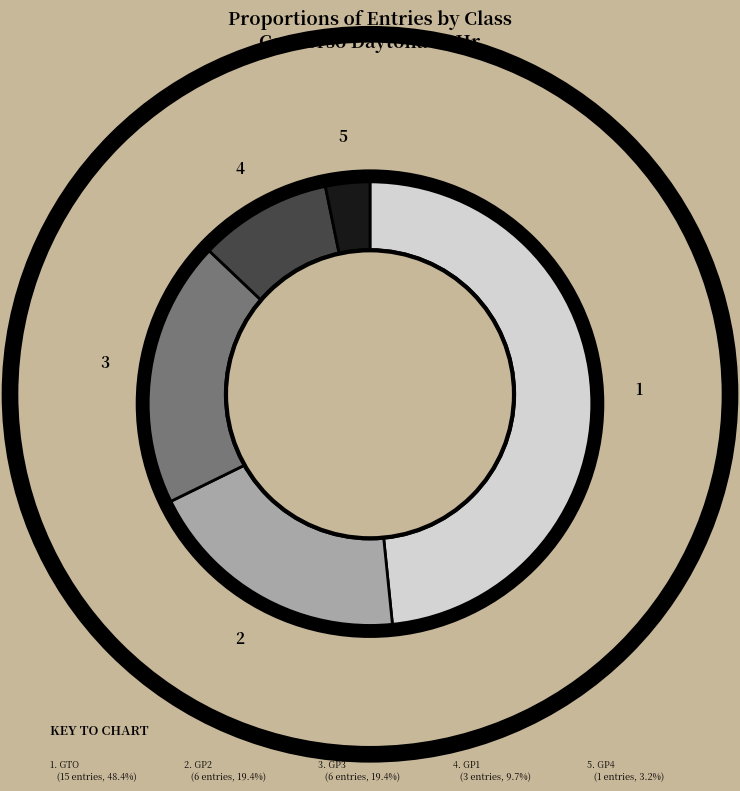

Does any single category account for the majority?

No